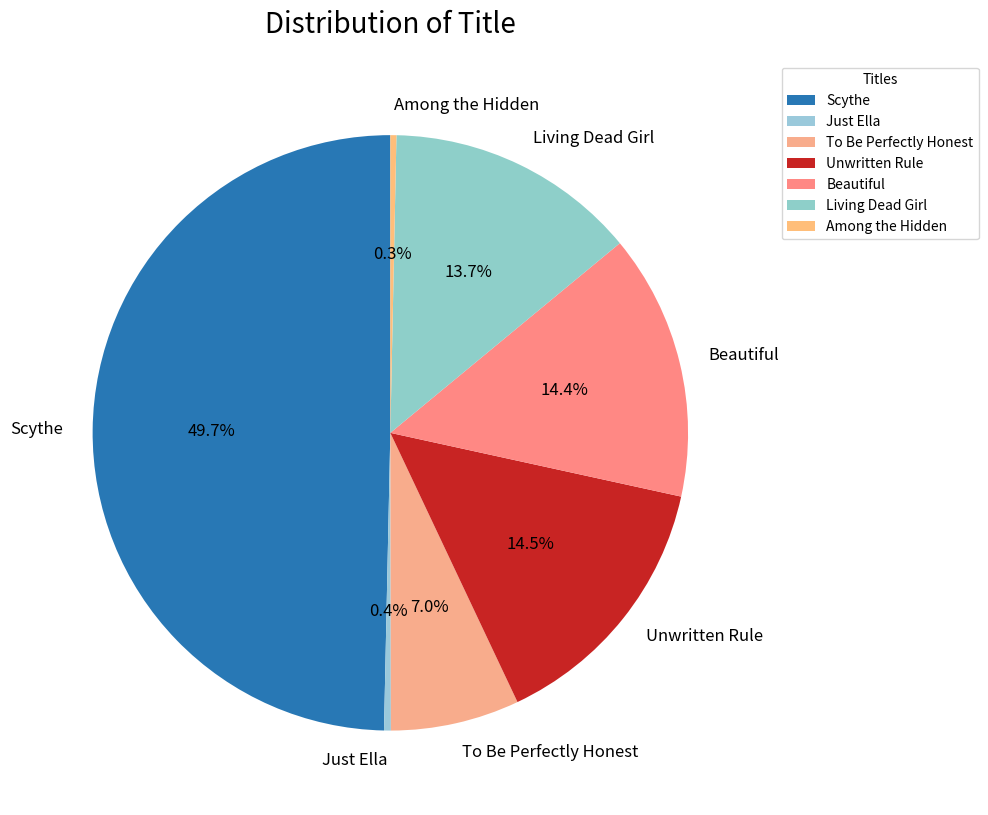

Is it true that Unwritten Rule is 20% of the pie?

False